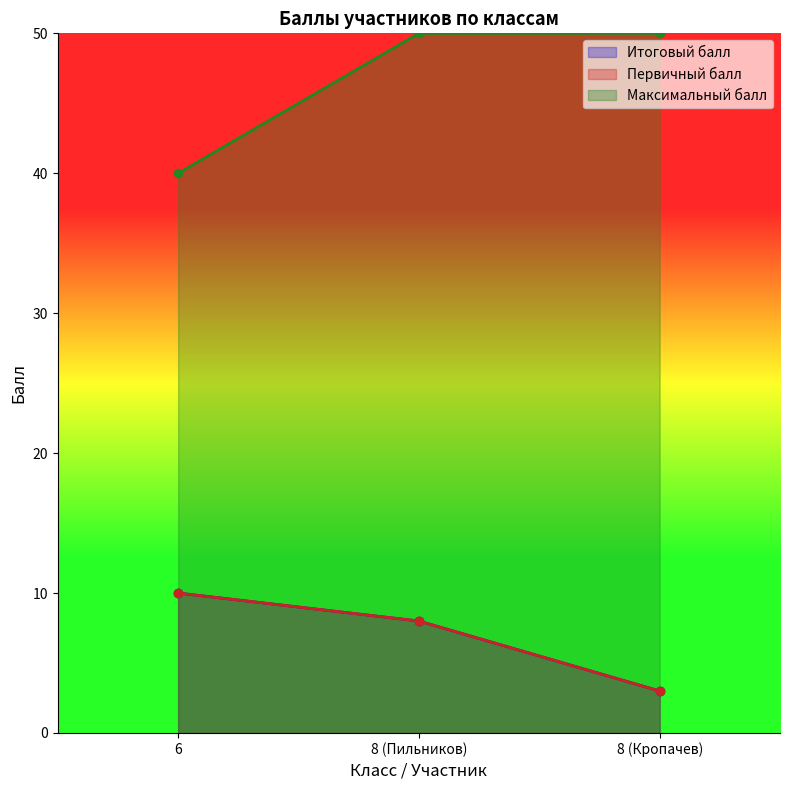

At which label is Максимальный балл closest to 45?

6